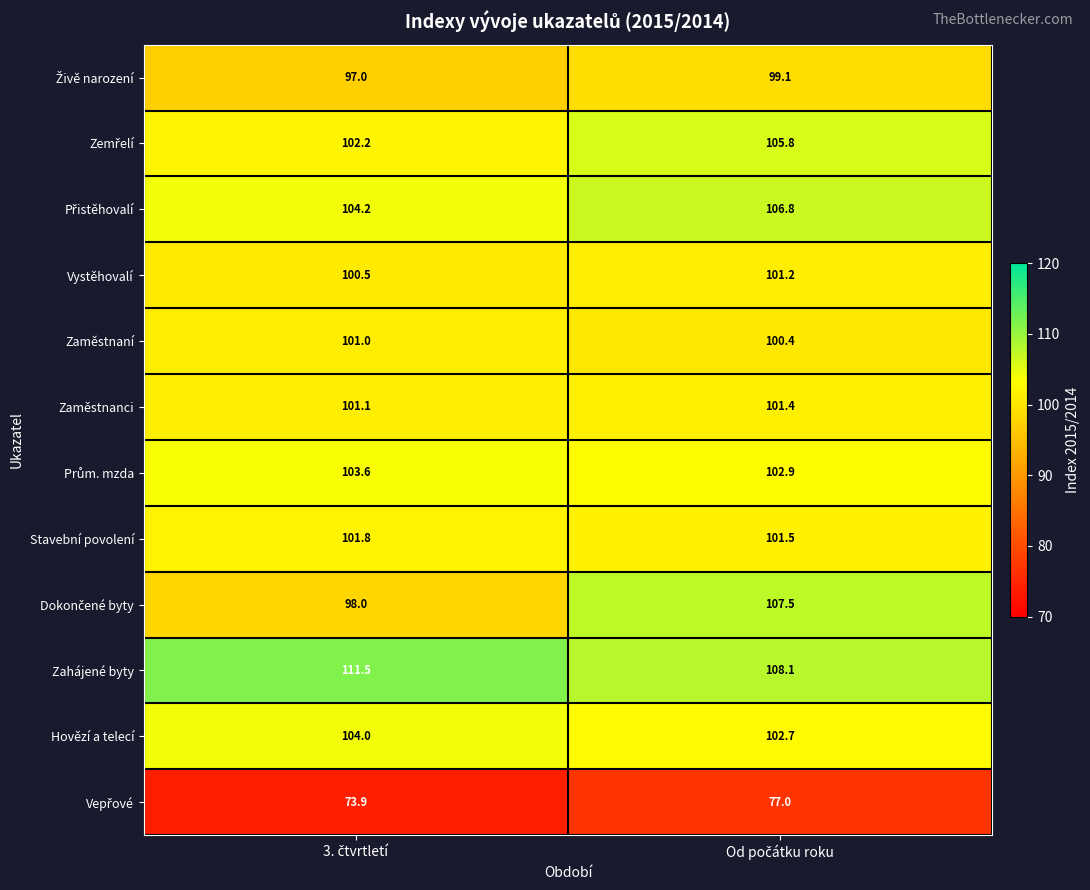

What is the sum of all Hovězí a telecí values?

206.7